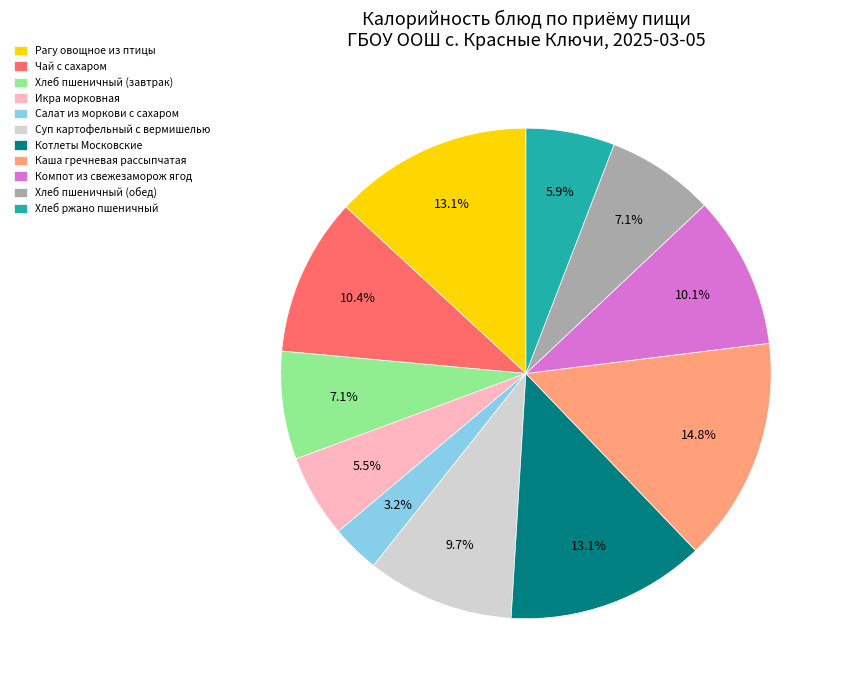

How many segments does this pie chart have?

11